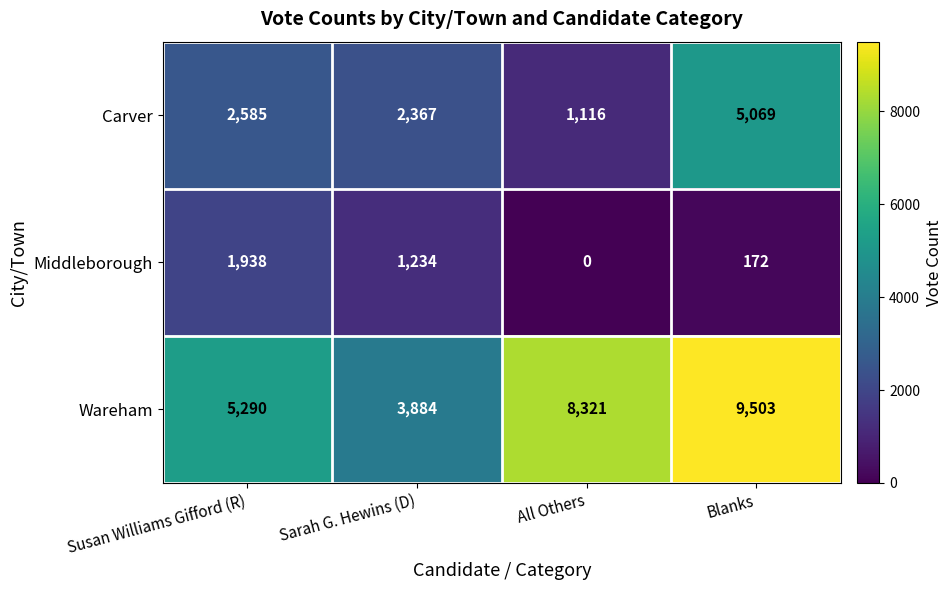

At All Others, list the series in order from smallest to largest.

Middleborough, Carver, Wareham